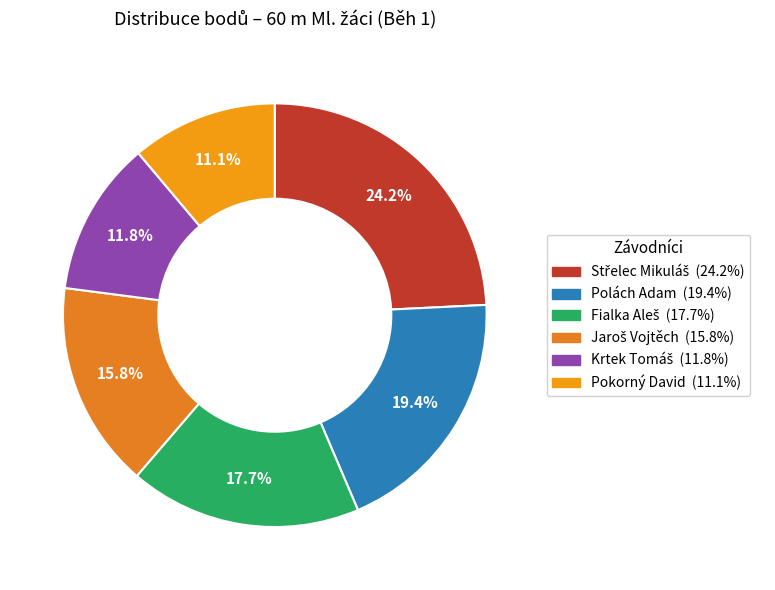

Count the number of slices in the pie.

6